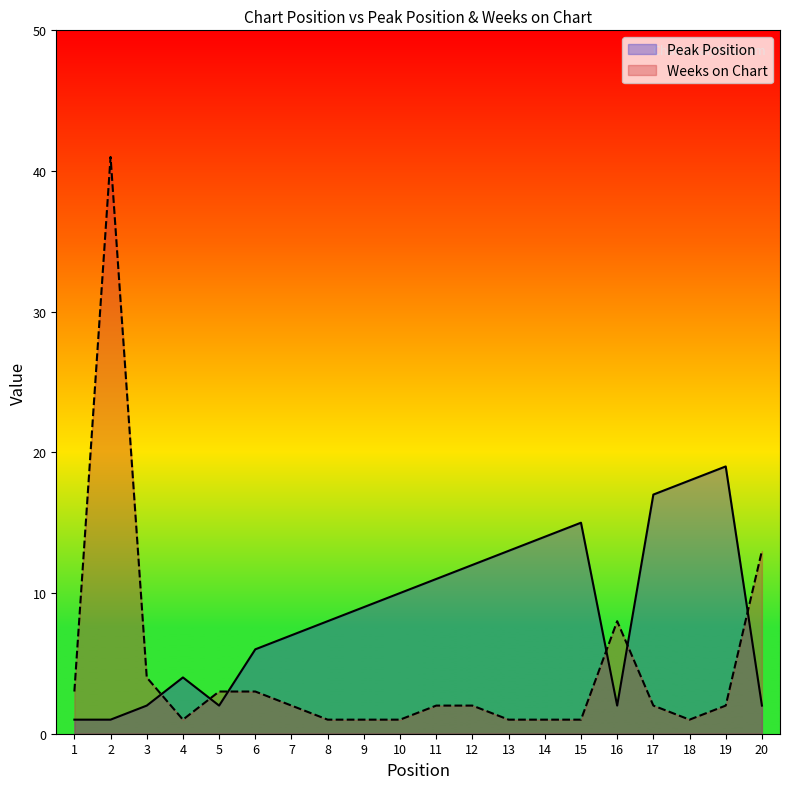

How many lines are shown in the chart?

2